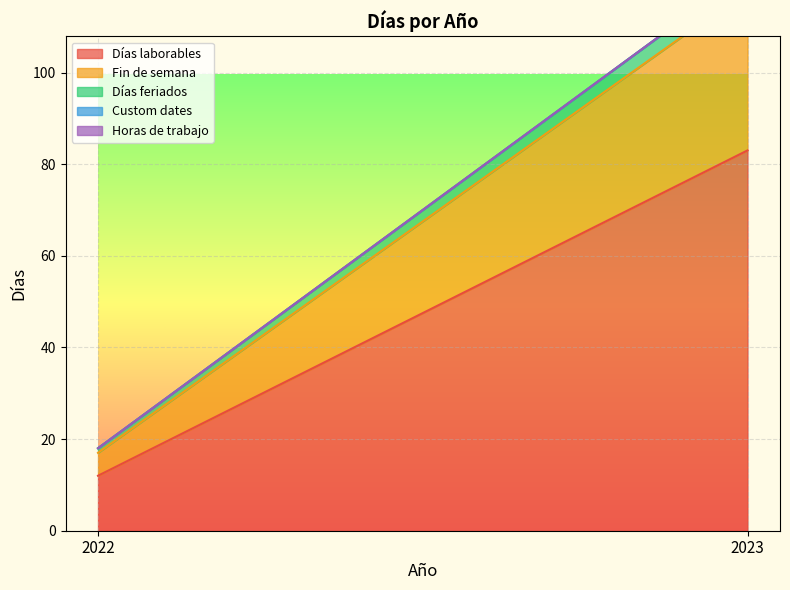

Which series has the widest spread of values?

Días laborables